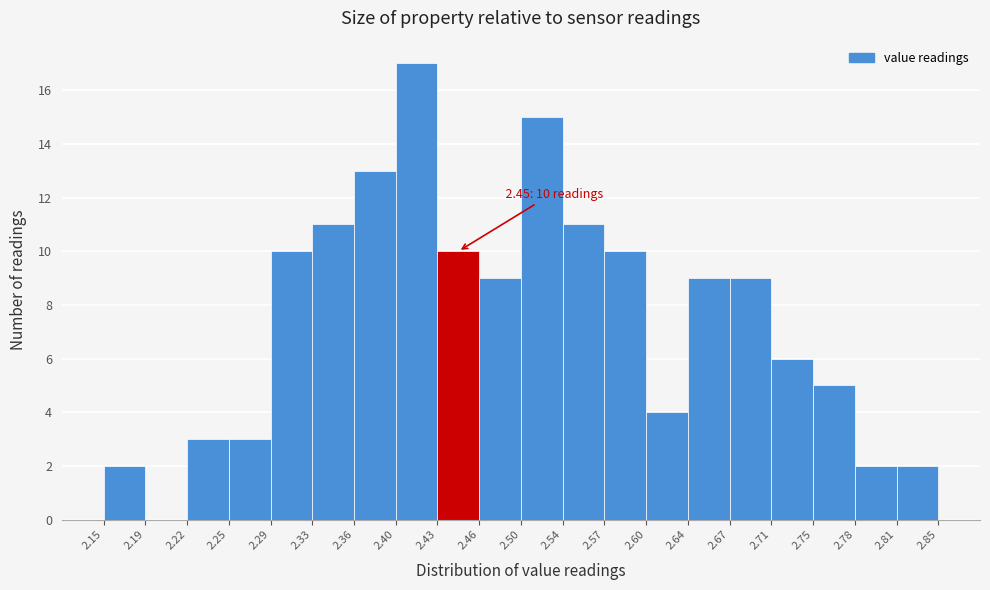

Over which range of the x-axis is the bar tallest?

2.40 to 2.43